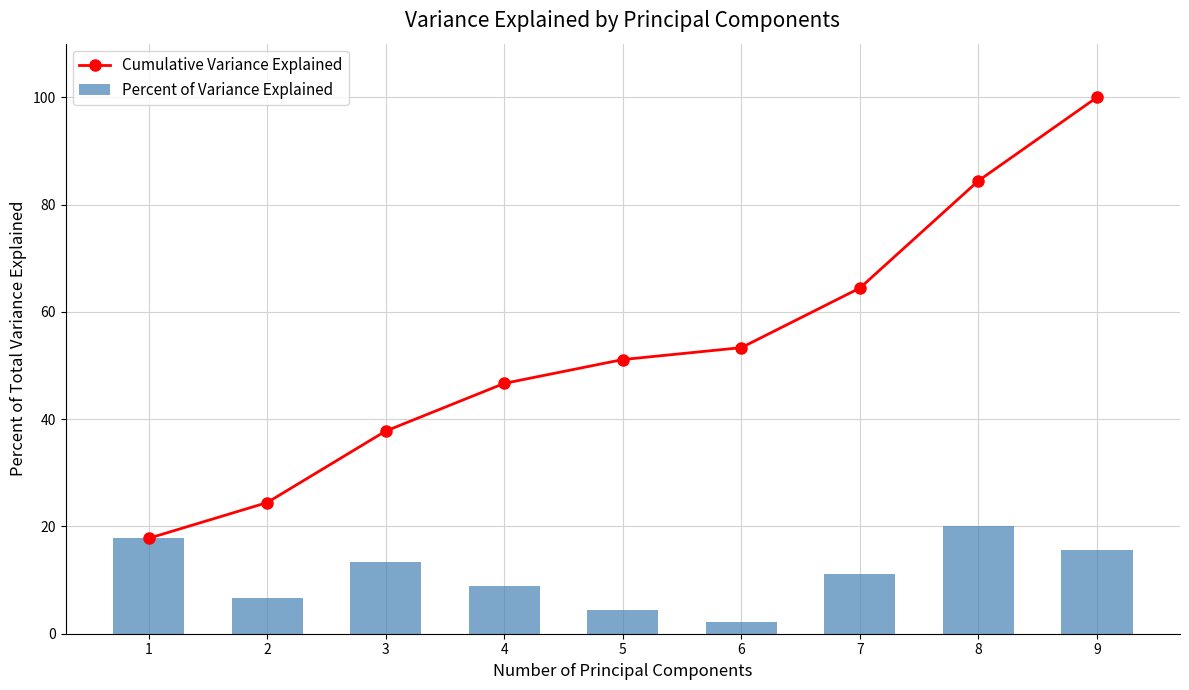

The Percent of Variance Explained series shows 19.0 at 7. True or false?

False